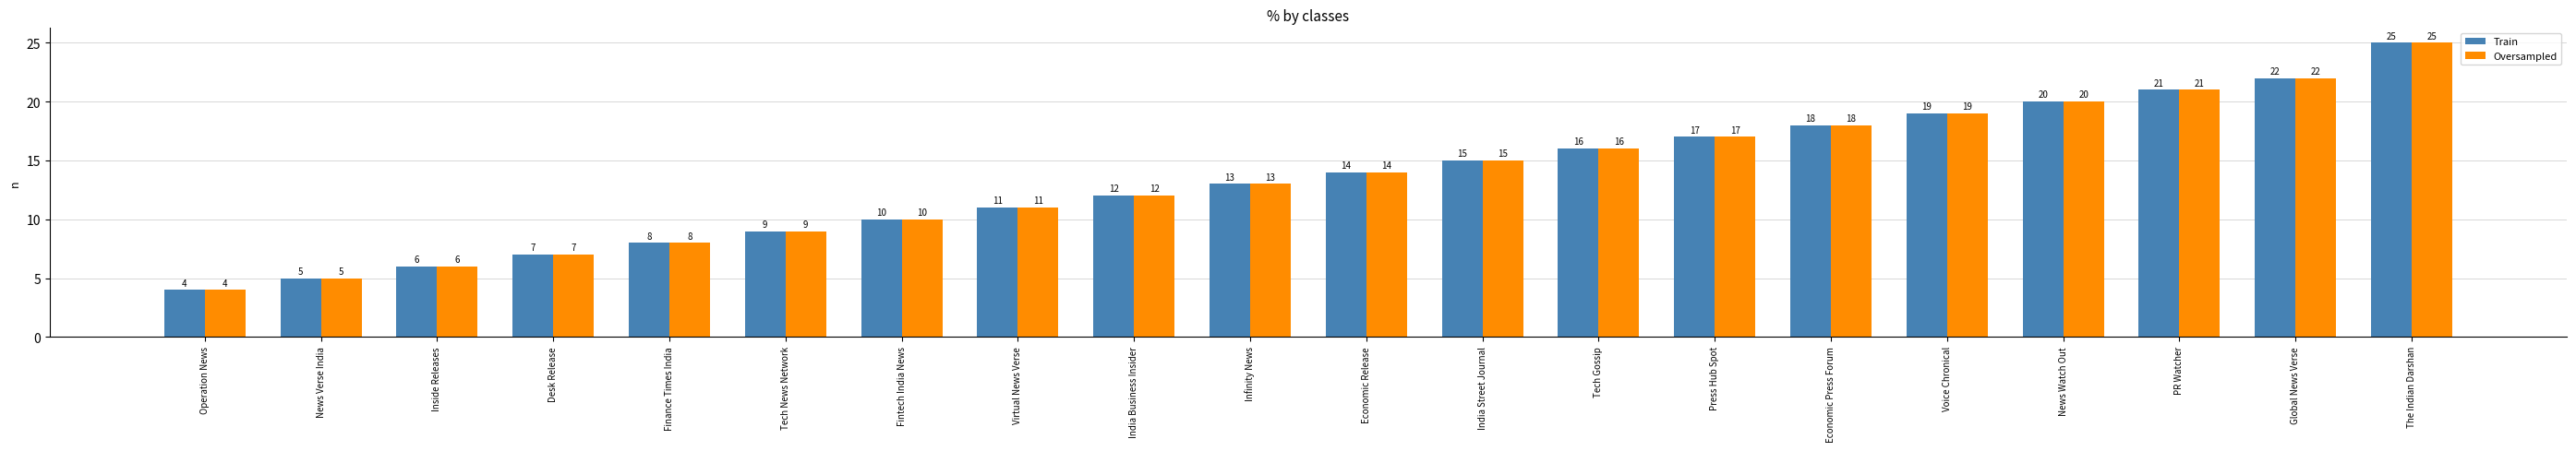

What is the label of the 5th bar from the right?

Voice Chronical